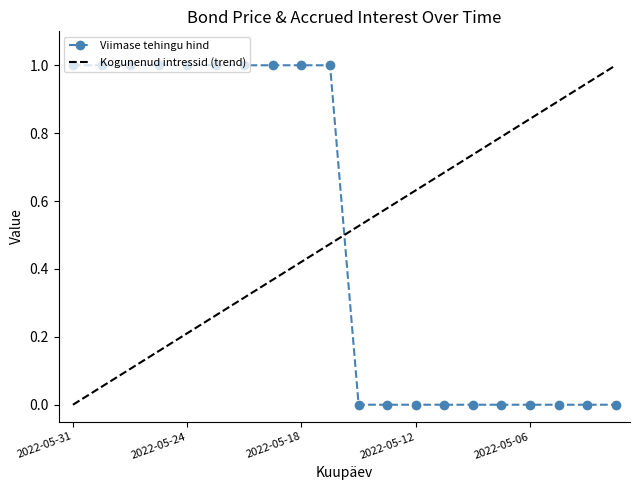

Reading left to right, what are all the values shown in this chart?

2022-05-31=1	2022-05-30=1	2022-05-27=1	2022-05-25=1	2022-05-24=1	2022-05-23=1	2022-05-20=1	2022-05-19=1	2022-05-18=1	2022-05-17=1	2022-05-16=0	2022-05-13=0	2022-05-12=0	2022-05-11=0	2022-05-10=0	2022-05-09=0	2022-05-06=0	2022-05-05=0	2022-05-04=0	2022-05-03=0